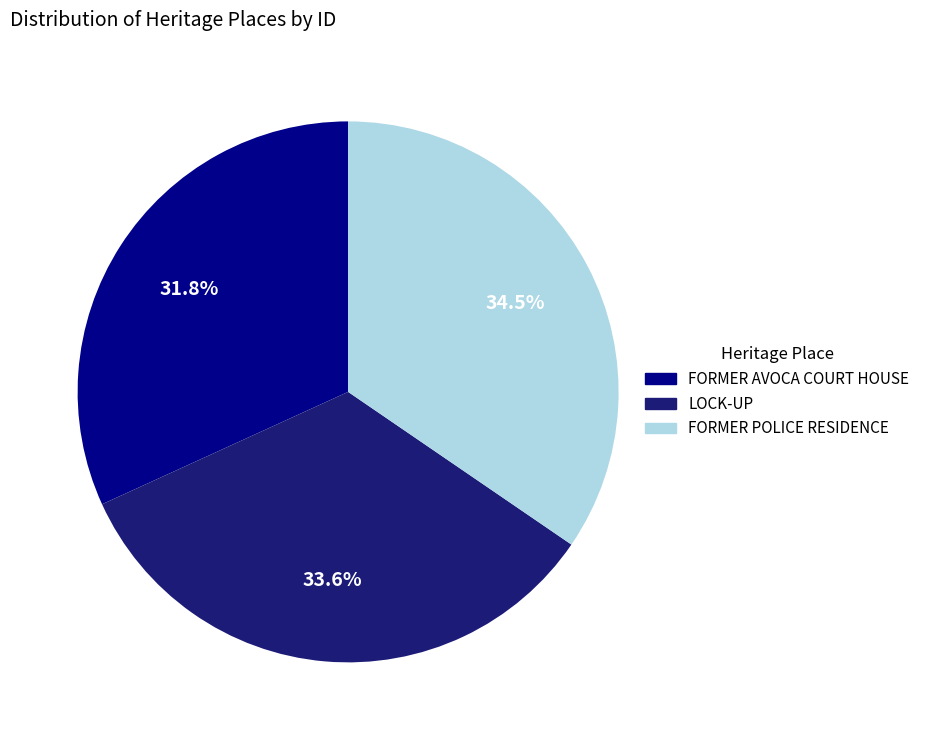

Approximately how many times larger is the value at FORMER AVOCA COURT HOUSE compared to FORMER POLICE RESIDENCE?

0.9